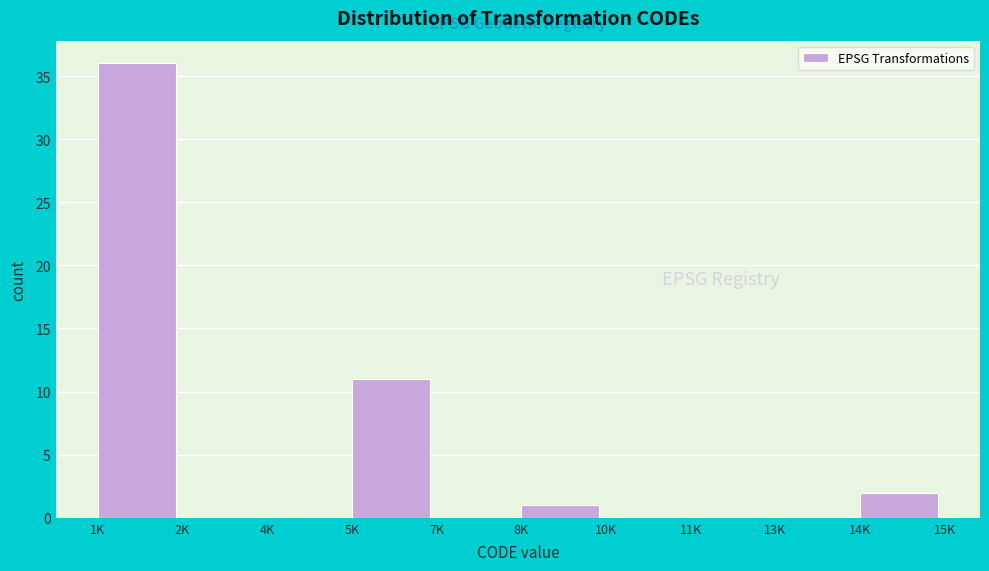

Reading left to right, transcribe all the data shown in this chart.

1K=36	2K=0	4K=0	5K=11	7K=0	8K=1	10K=0	11K=0	13K=0	14K=2